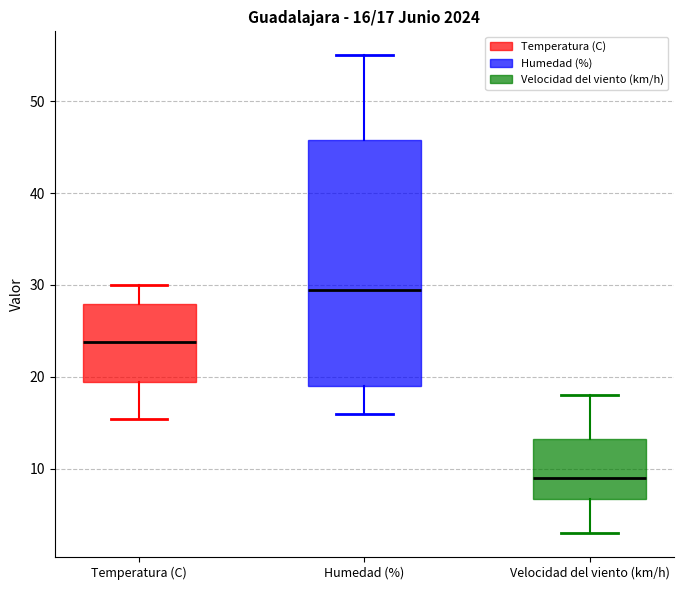

Comparing the boxes themselves (not the whiskers), which one is the tallest?

Humedad (%)